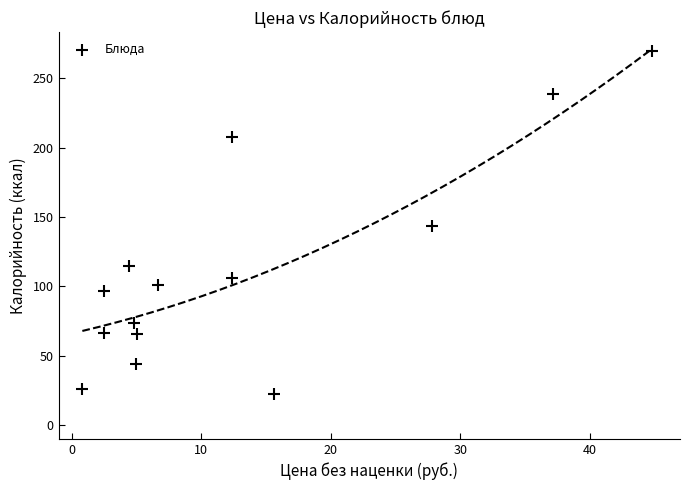

What is the range of X values (max minus min)?

43.9